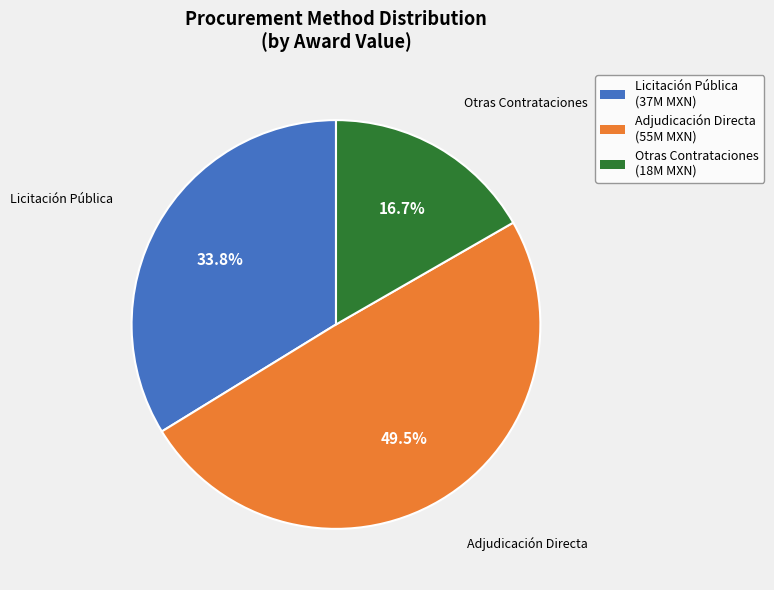

Is there a majority slice in this chart?

No